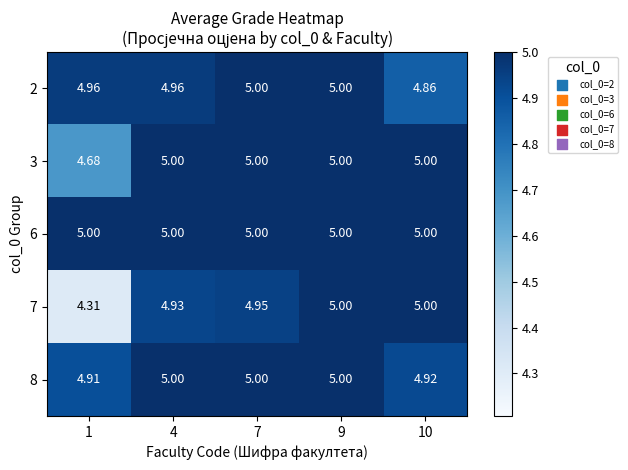

Is the value of 3 at 1 greater than the value of 7 at 10?

No